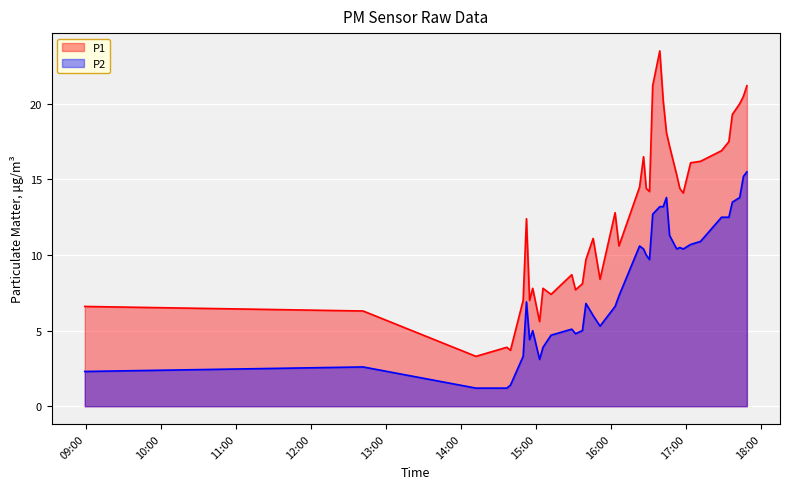

How many lines are shown in the chart?

2